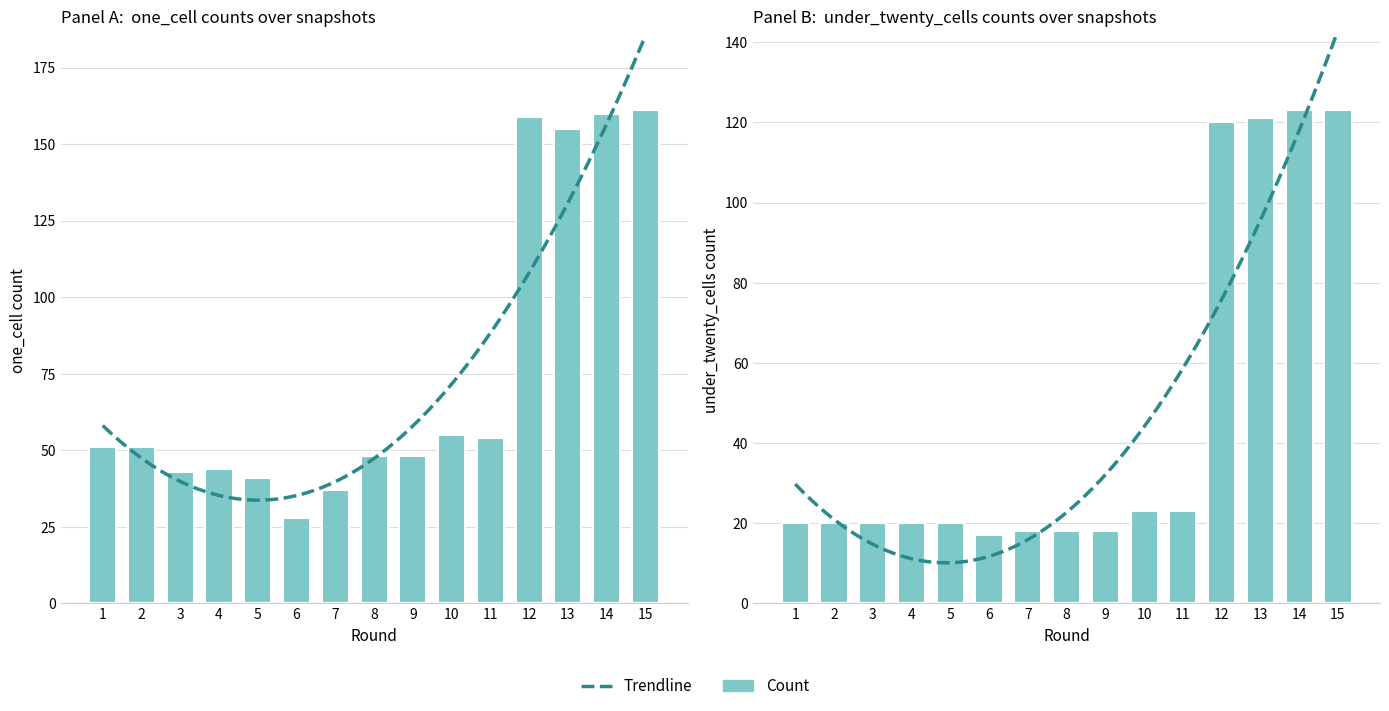

What is the value of the one_cell bar at the 11th from the left?

54